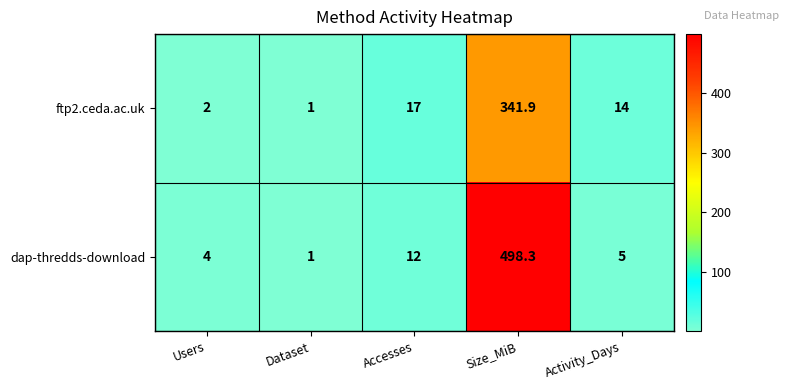

At which label is dap-thredds-download closest to 249?

Accesses